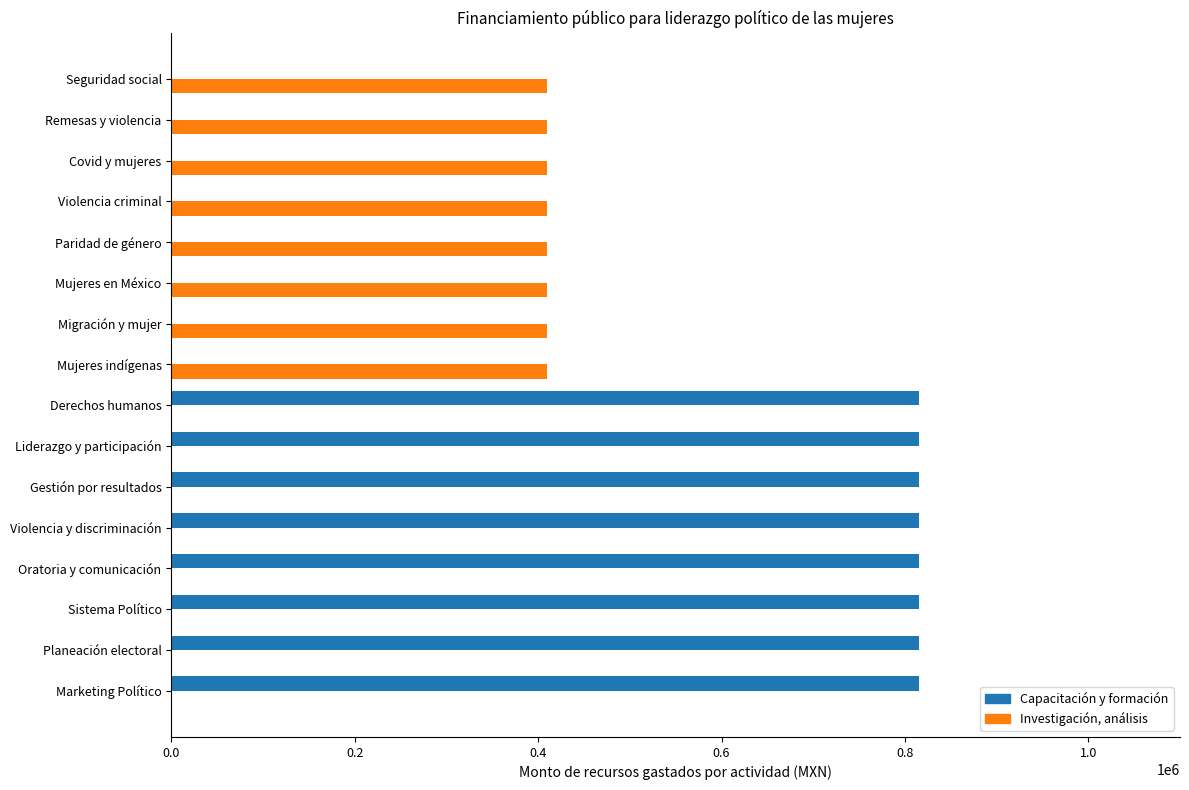

What is the sum of the Investigación, análisis values at Covid y mujeres and Sistema Político?

410000.0